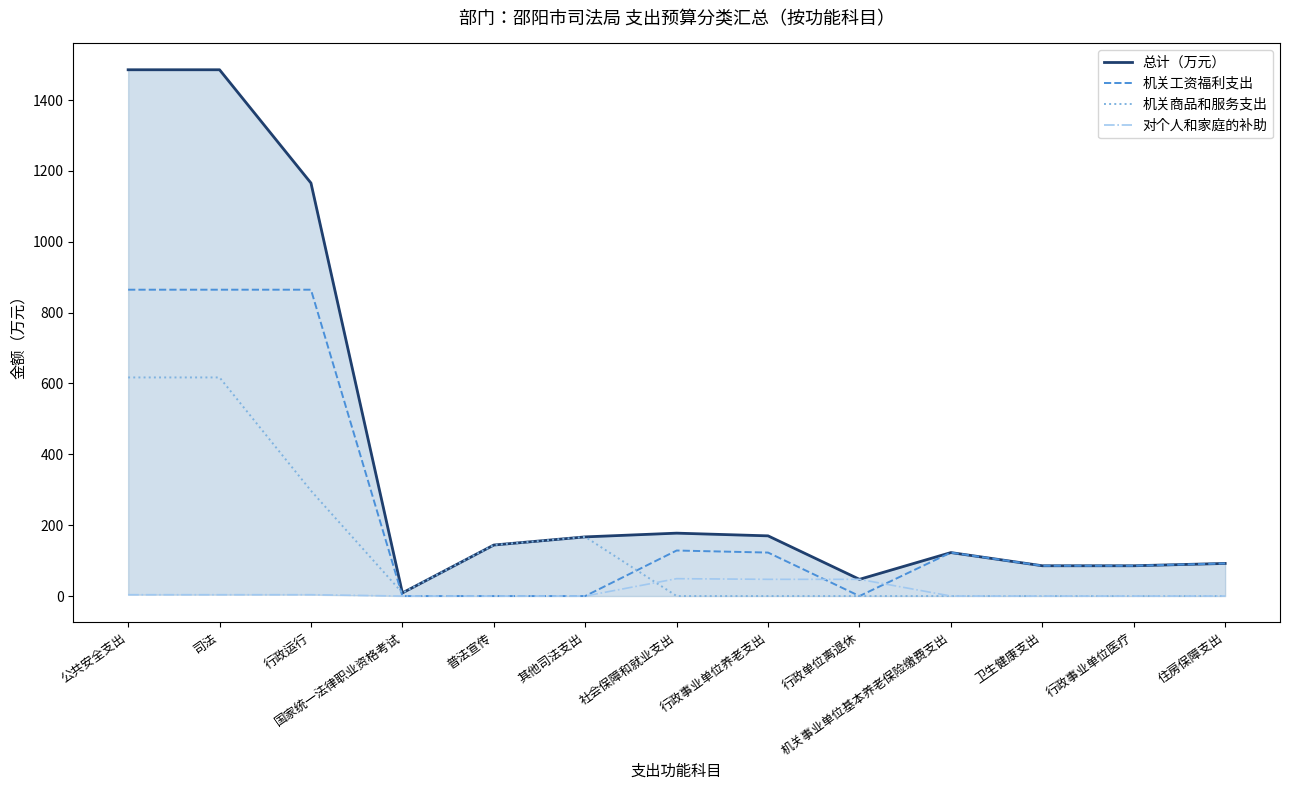

Is it true that 对个人和家庭的补助 equals 5.6 at 行政运行?

False